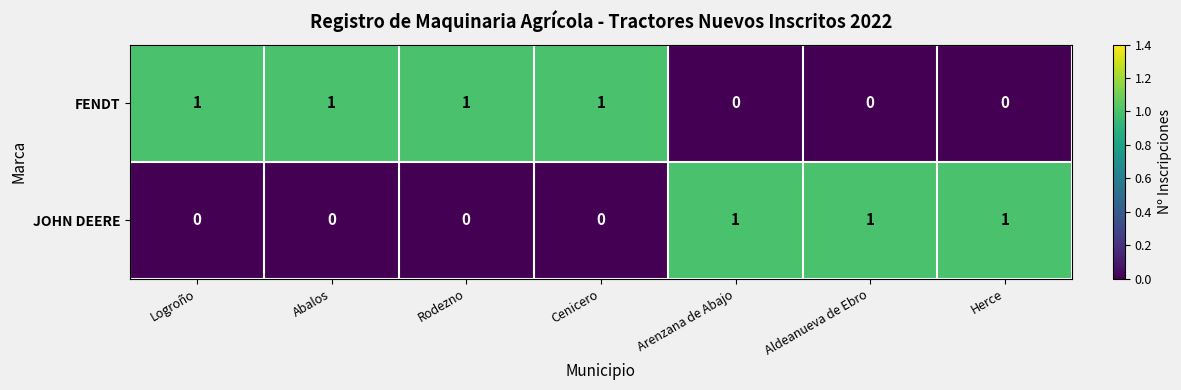

Reading left to right, transcribe all the data shown in this chart.

FENDT: Logroño=1	Abalos=1	Rodezno=1	Cenicero=1	Arenzana de Abajo=0	Aldeanueva de Ebro=0	Herce=0
JOHN DEERE: Logroño=0	Abalos=0	Rodezno=0	Cenicero=0	Arenzana de Abajo=1	Aldeanueva de Ebro=1	Herce=1